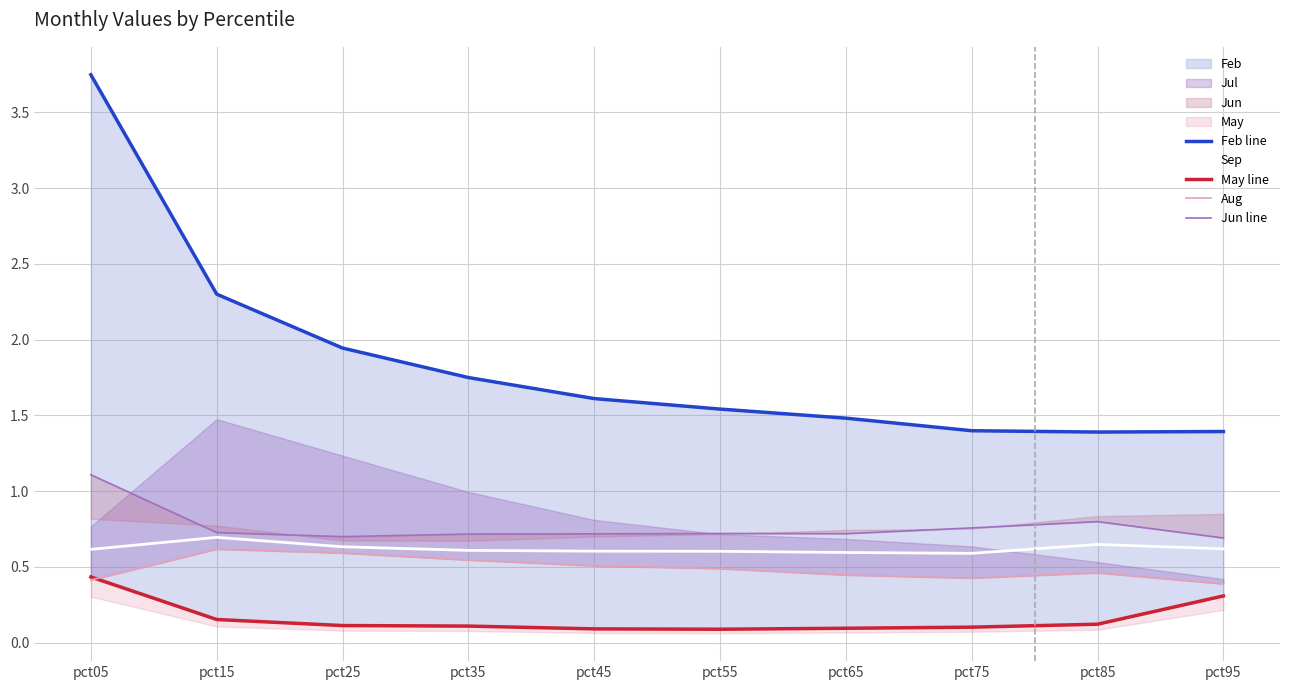

Which category has the lowest value across all series?

pct55